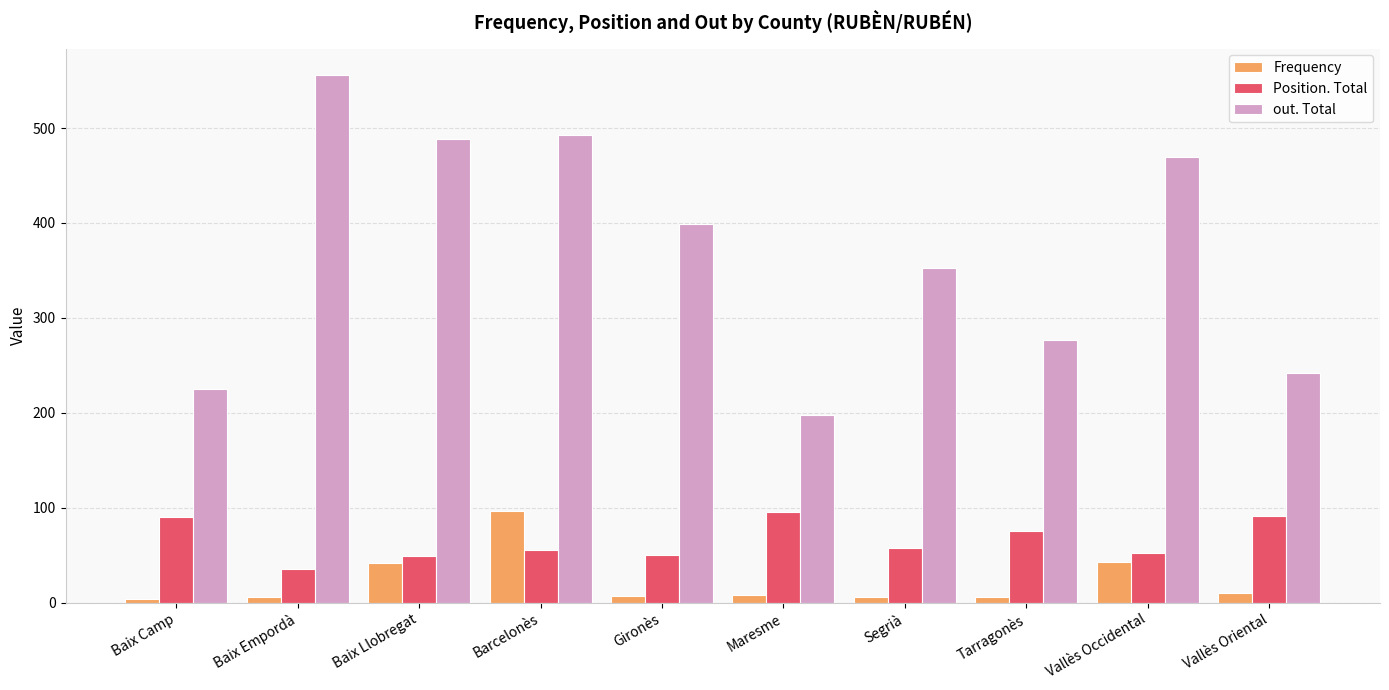

What is the label of the 5th bar from the left?

Gironès